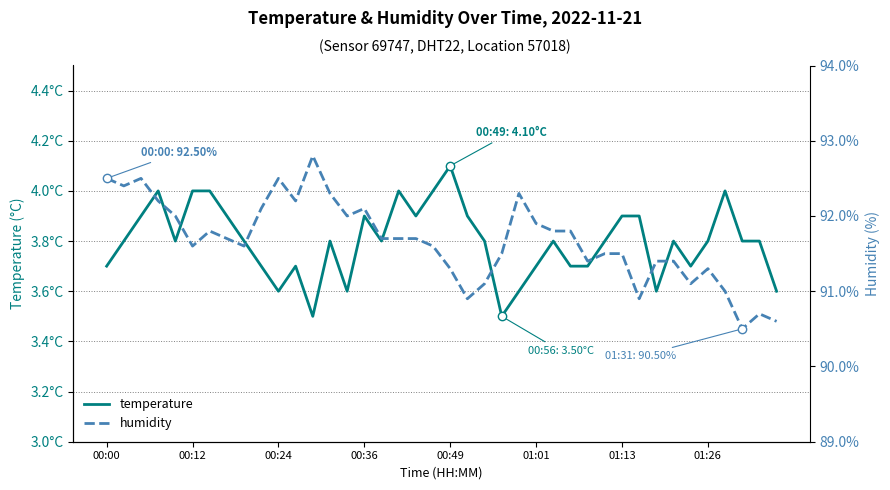

True or false: temperature and humidity intersect in this chart.

False